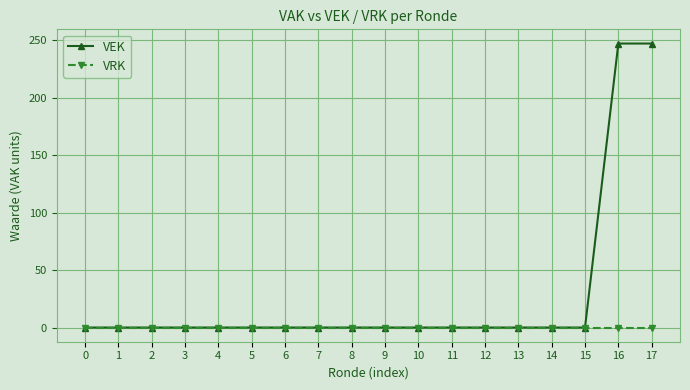

Reading right to left, what are all the values shown in this chart?

VEK: 247	247	0	0	0	0	0	0	0	0	0	0	0	0	0	0	0	0
VRK: 0	0	0	0	0	0	0	0	0	0	0	0	0	0	0	0	0	0